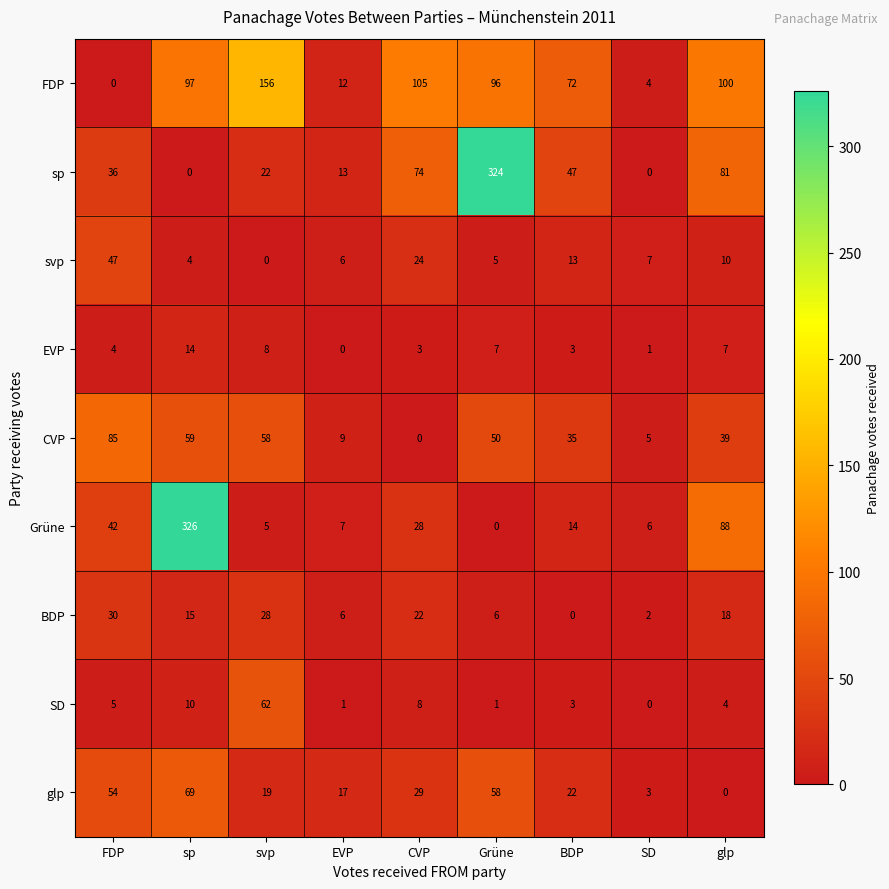

How many categories are shown in the chart?

9